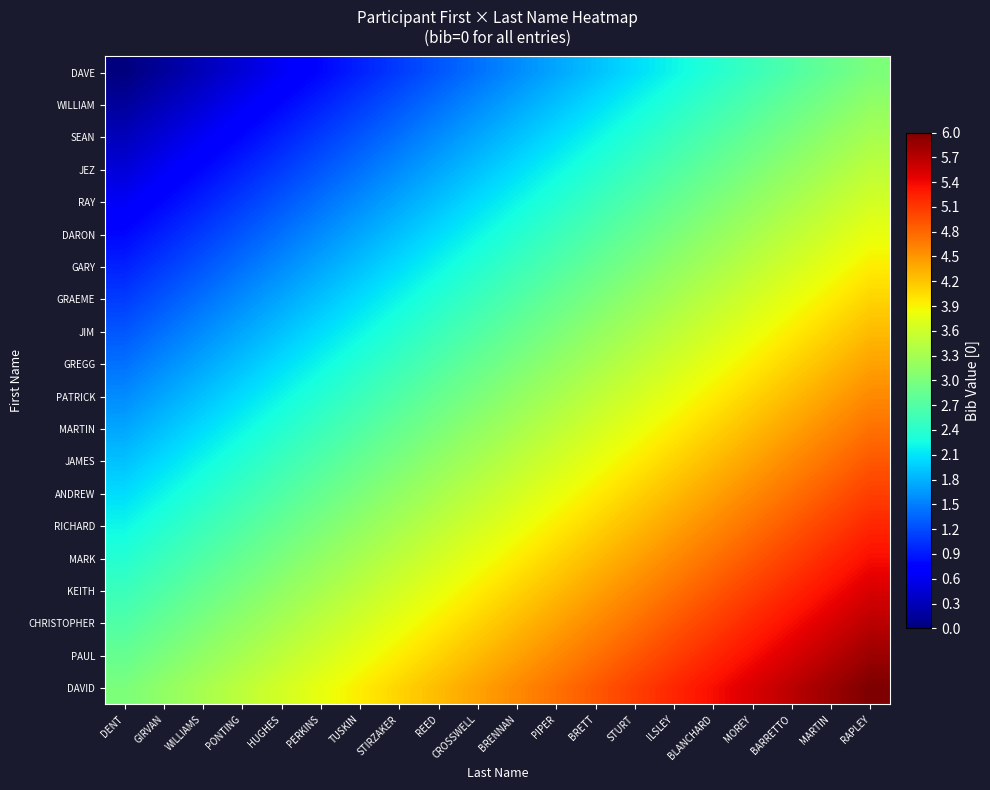

Between TUSKIN and ILSLEY, which is larger?

ILSLEY